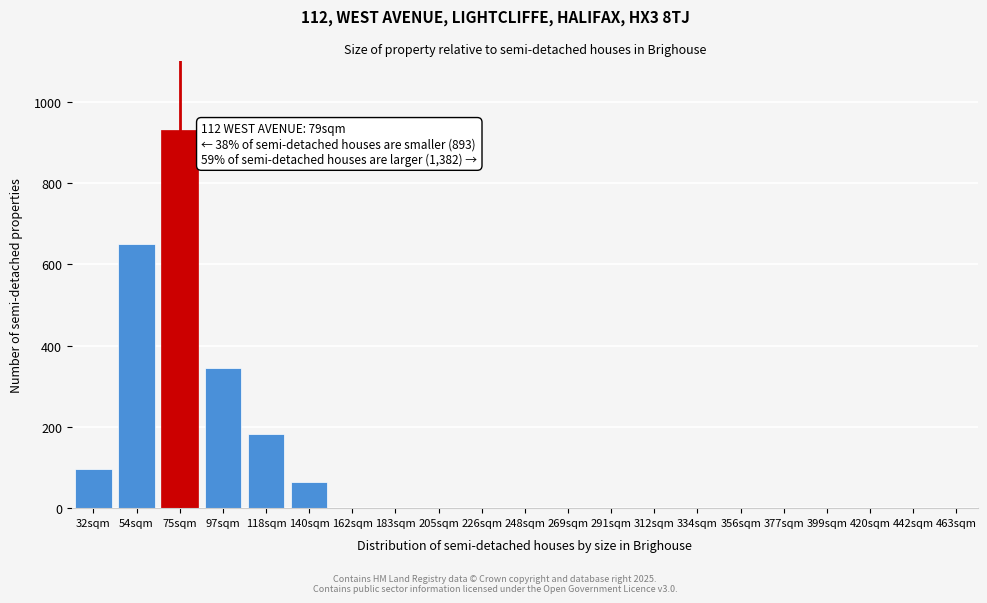

Reading left to right, transcribe all the data shown in this chart.

32sqm=97	54sqm=651	75sqm=930	97sqm=344	118sqm=183	140sqm=64	162sqm=0	183sqm=0	205sqm=0	226sqm=0	248sqm=0	269sqm=0	291sqm=0	312sqm=0	334sqm=0	356sqm=0	377sqm=0	399sqm=0	420sqm=0	442sqm=0	463sqm=0